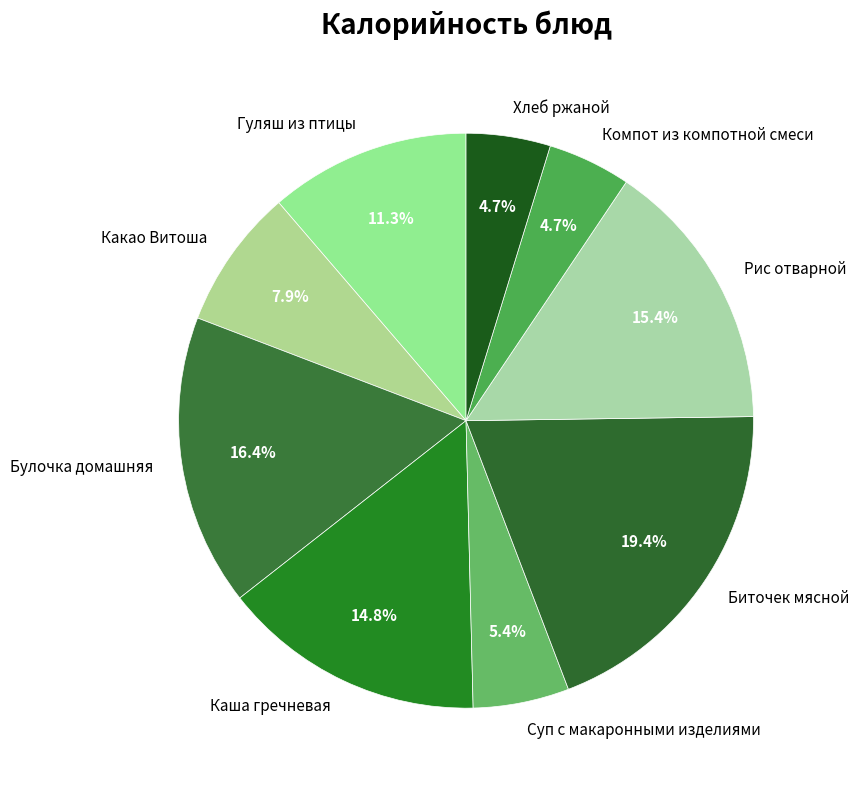

Which slice is the largest?

Биточек мясной